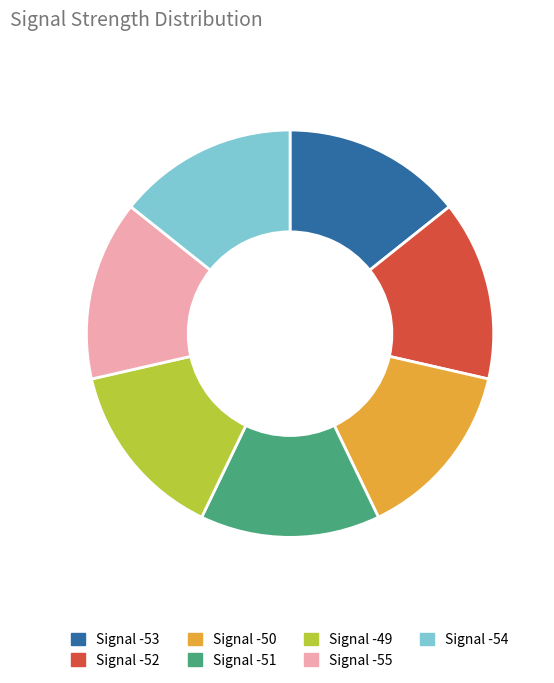

Is there any slice that represents more than half of the pie?

No